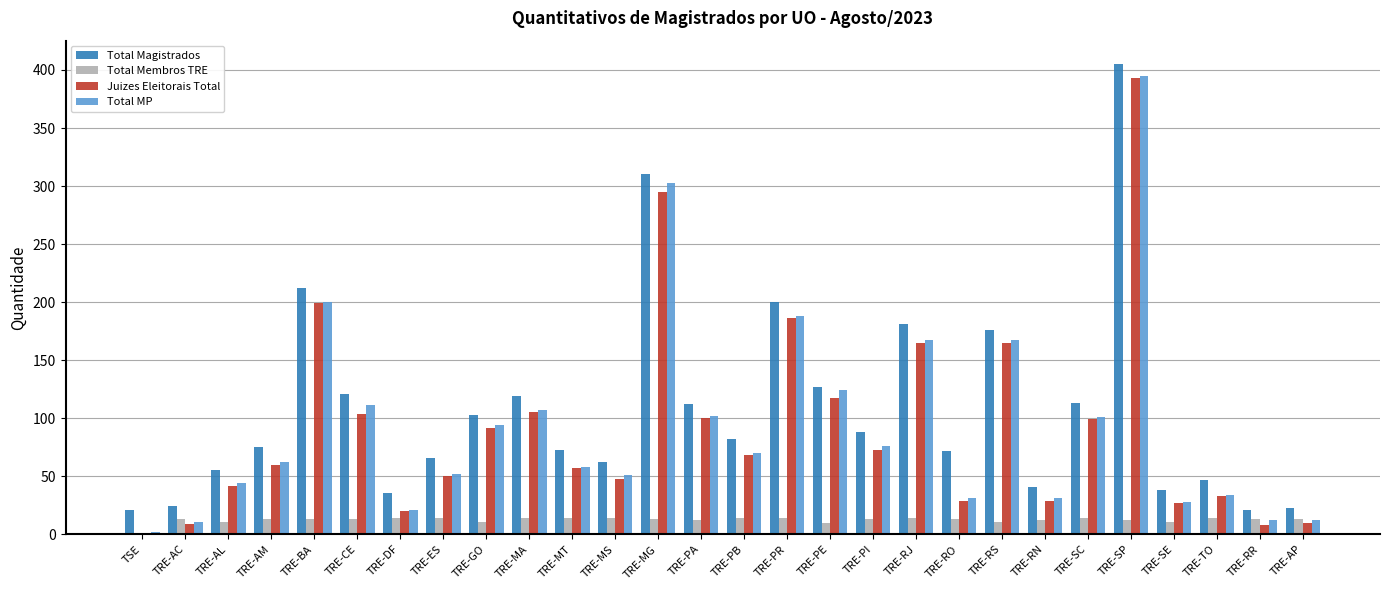

The Juizes Eleitorais Total series shows 28 at TRE-MS. True or false?

False